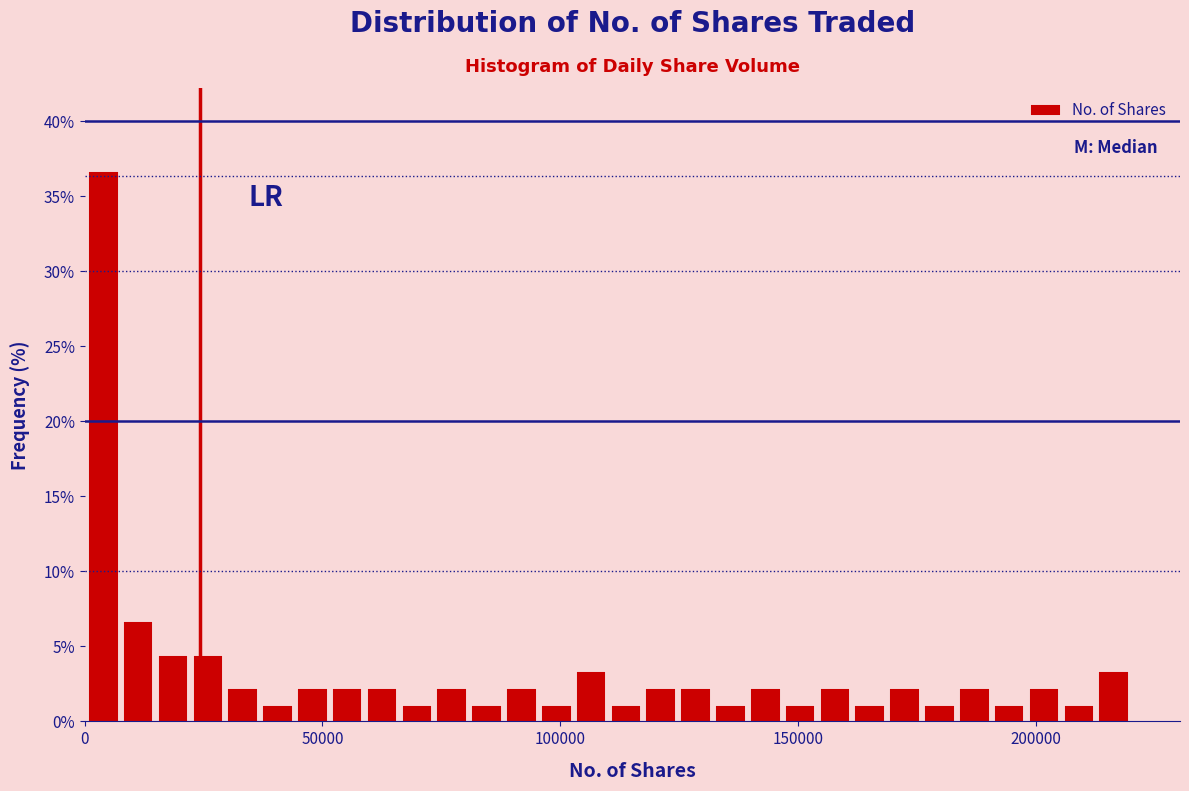

Around what value on the x-axis is the tallest bar? Give the approximate position of its centre, as read against the axis.

5000